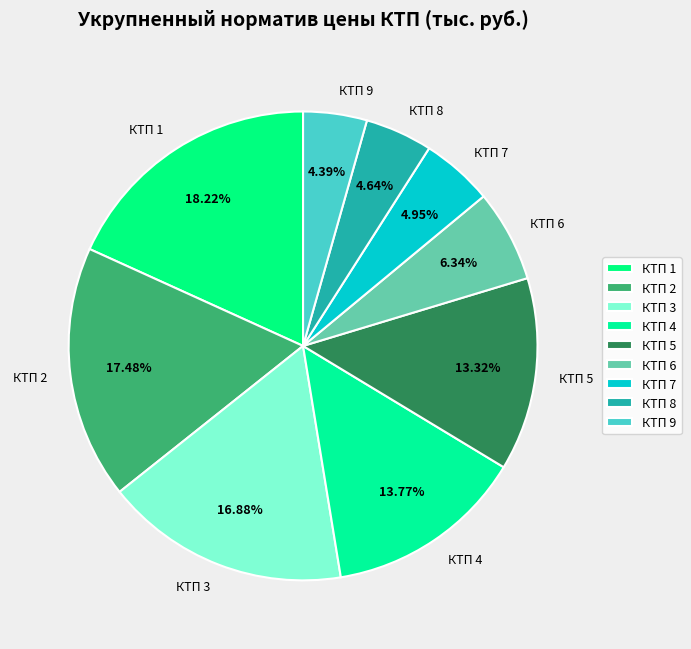

What portion of the pie excludes КТП 5?

86.7%